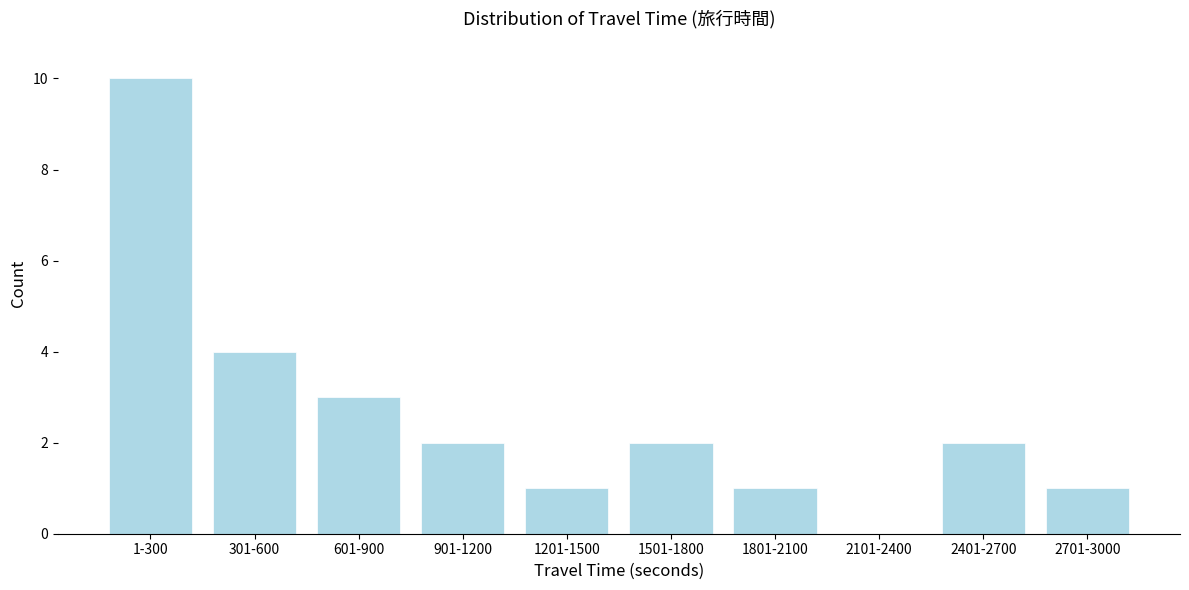

Reading left to right, transcribe all the data shown in this chart.

1-300=10	301-600=4	601-900=3	901-1200=2	1201-1500=1	1501-1800=2	1801-2100=1	2101-2400=0	2401-2700=2	2701-3000=1